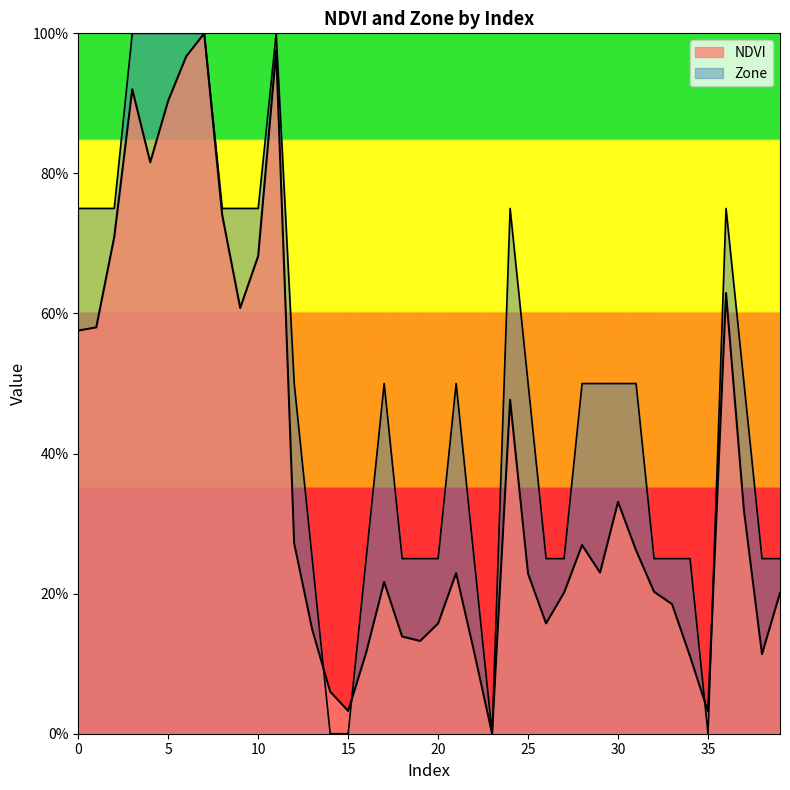

Where is NDVI nearest to the value 0?

23